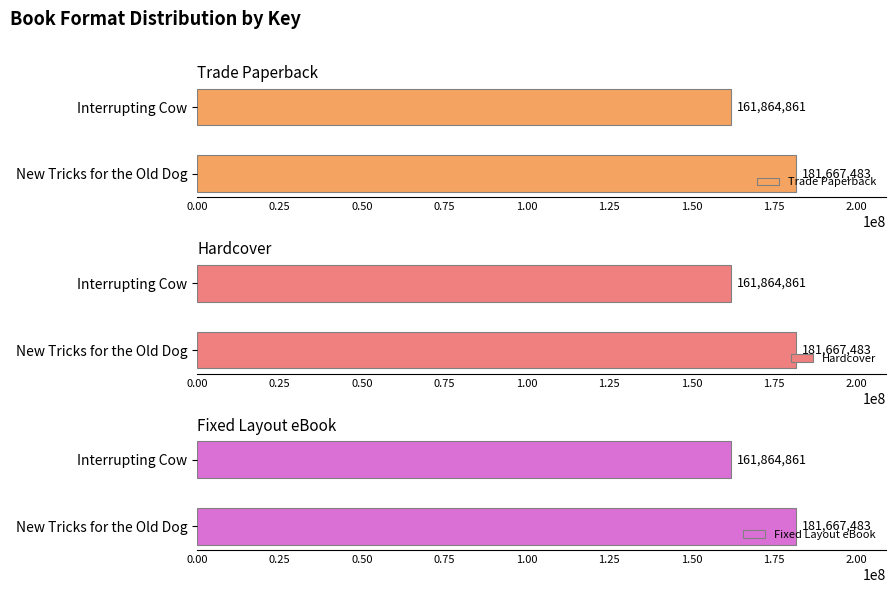

Reading right to left, extract all data points from this chart.

Trade Paperback: 161864861	181667483
Hardcover: 161864861	181667483
Fixed Layout eBook: 161864861	181667483